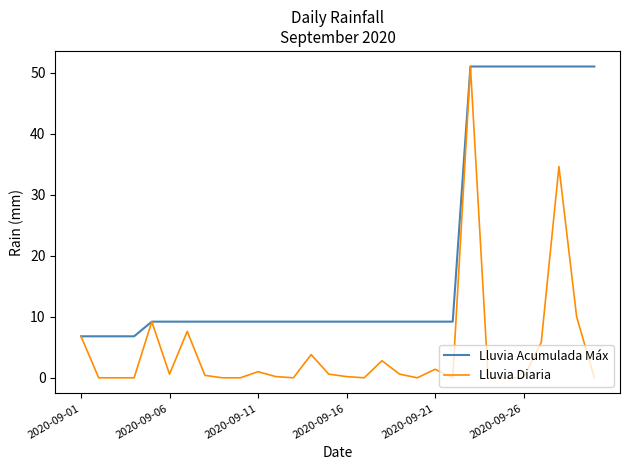

Which series has the largest range (max minus min)?

Lluvia Diaria